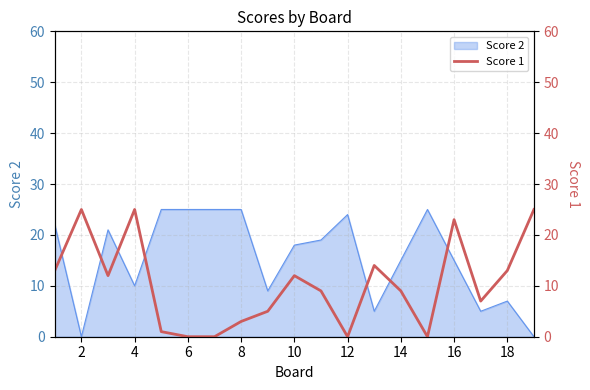

What is the maximum value for Score 2?

25